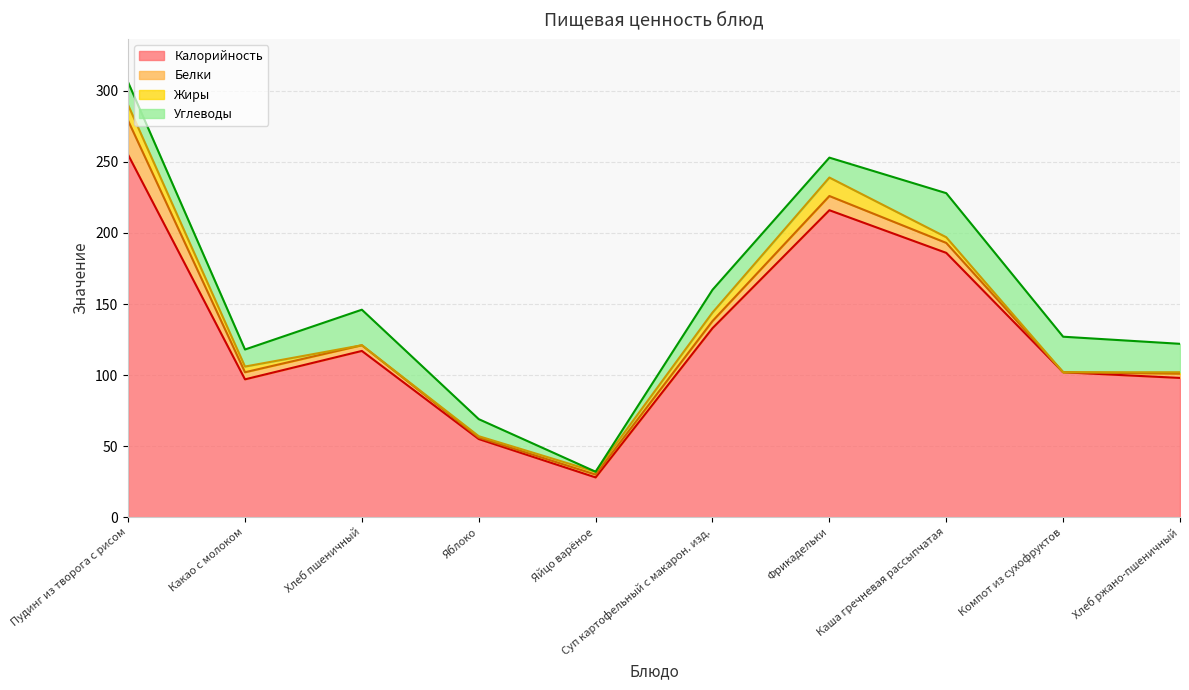

Which series ends up on top after the final intersection of Жиры and Углеводы?

Углеводы